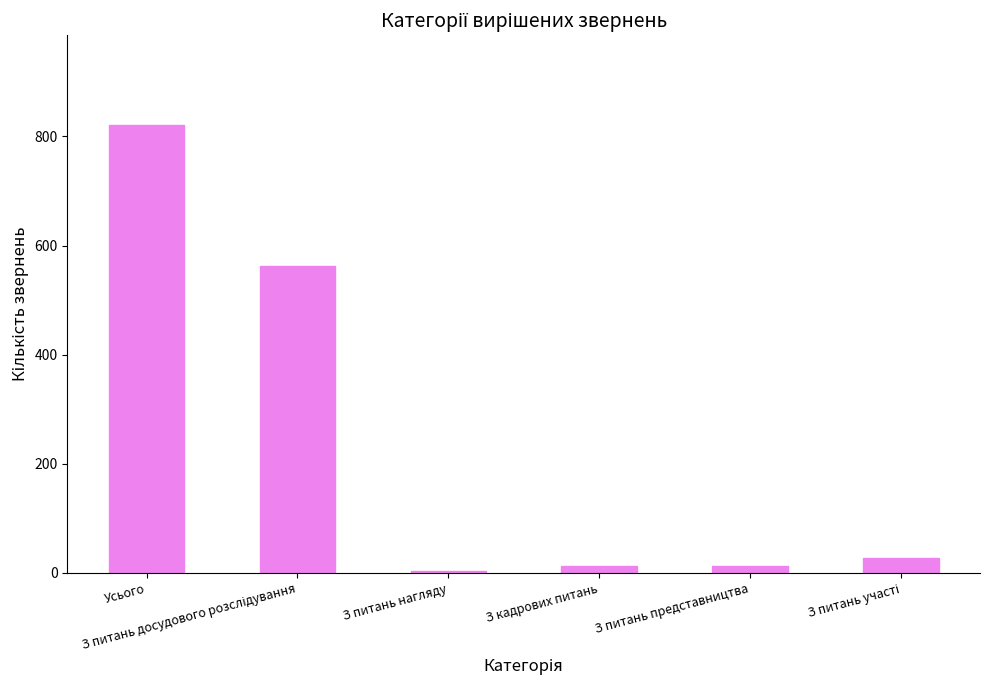

What is the greatest value displayed?

821